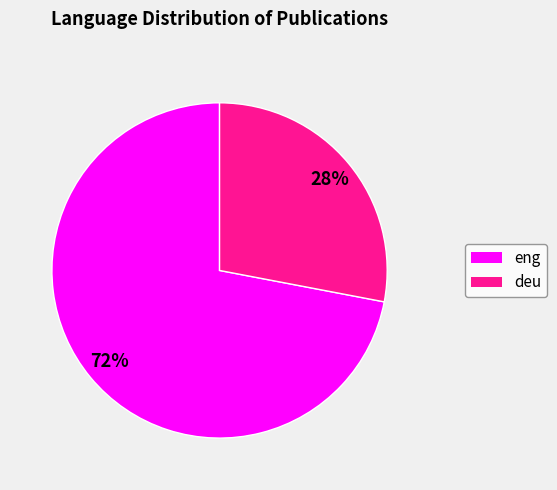

Does any single category account for the majority?

Yes